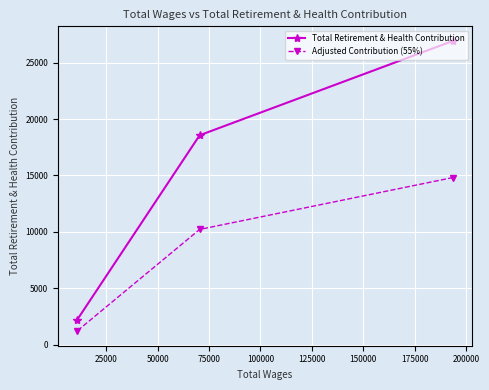

What is the maximum value for Total Retirement & Health Contribution?

26935.0